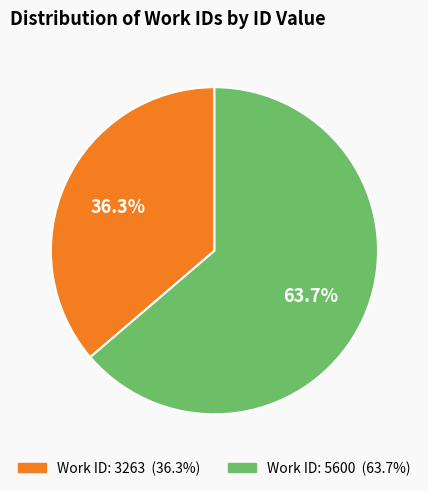

Is there any slice that represents more than half of the pie?

Yes